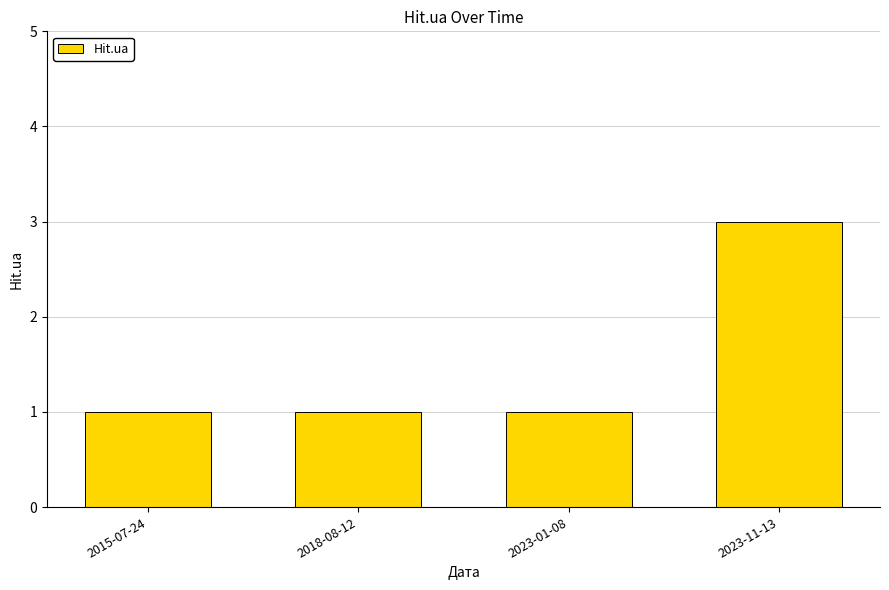

What is the label of the 3rd bar from the left?

2023-01-08